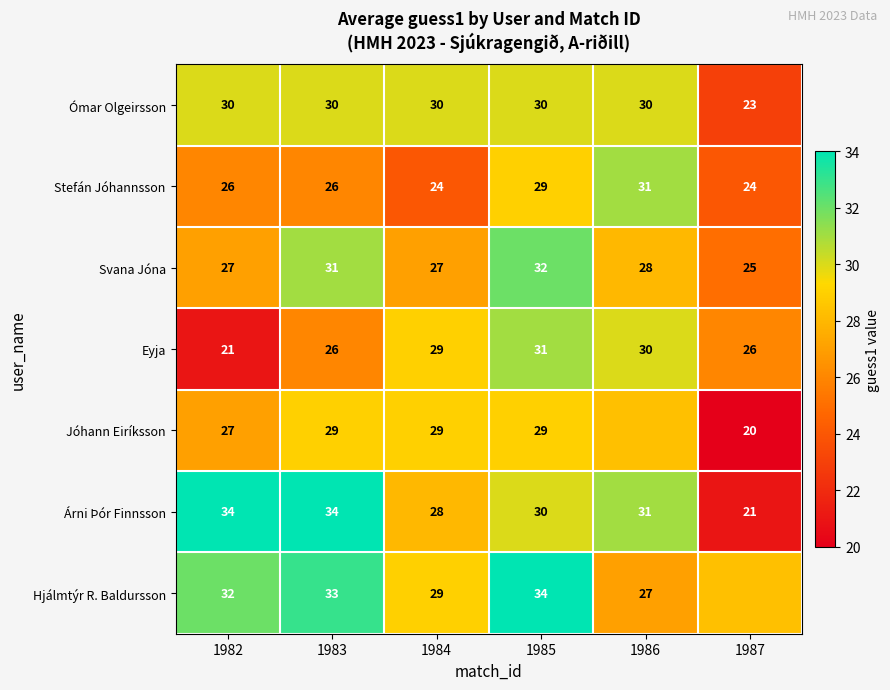

Is the value of Árni Þór Finnsson at 1986 greater than the value of Svana Jóna at 1986?

Yes